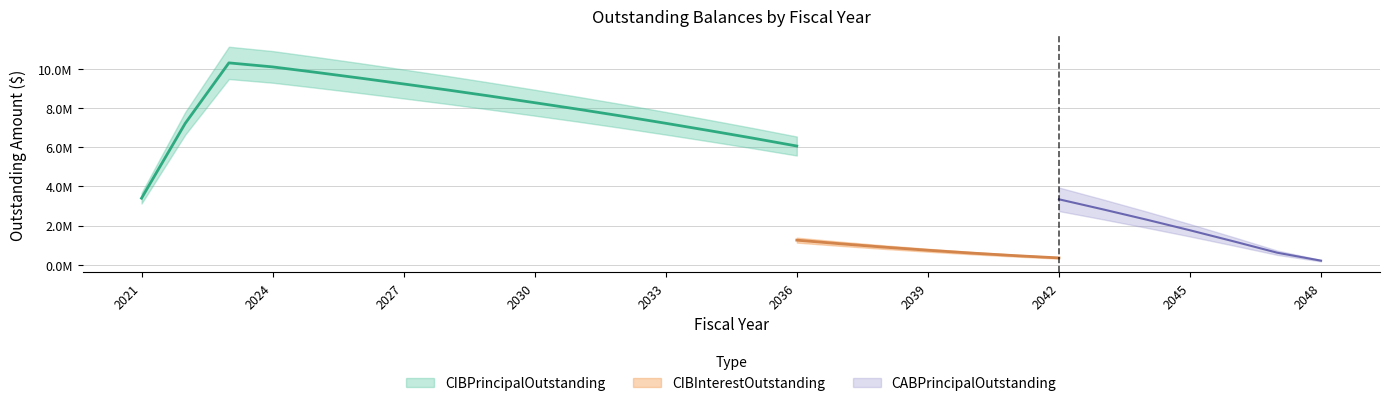

What is the sum of the CIBPrincipalOutstanding values at 2044 and 2039?

7070000.0